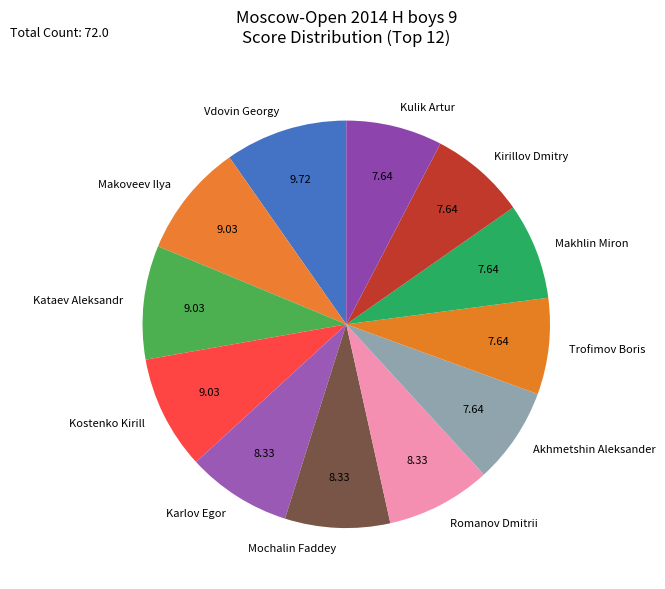

Approximately how many times larger is the value at Trofimov Boris compared to Akhmetshin Aleksander?

1.0